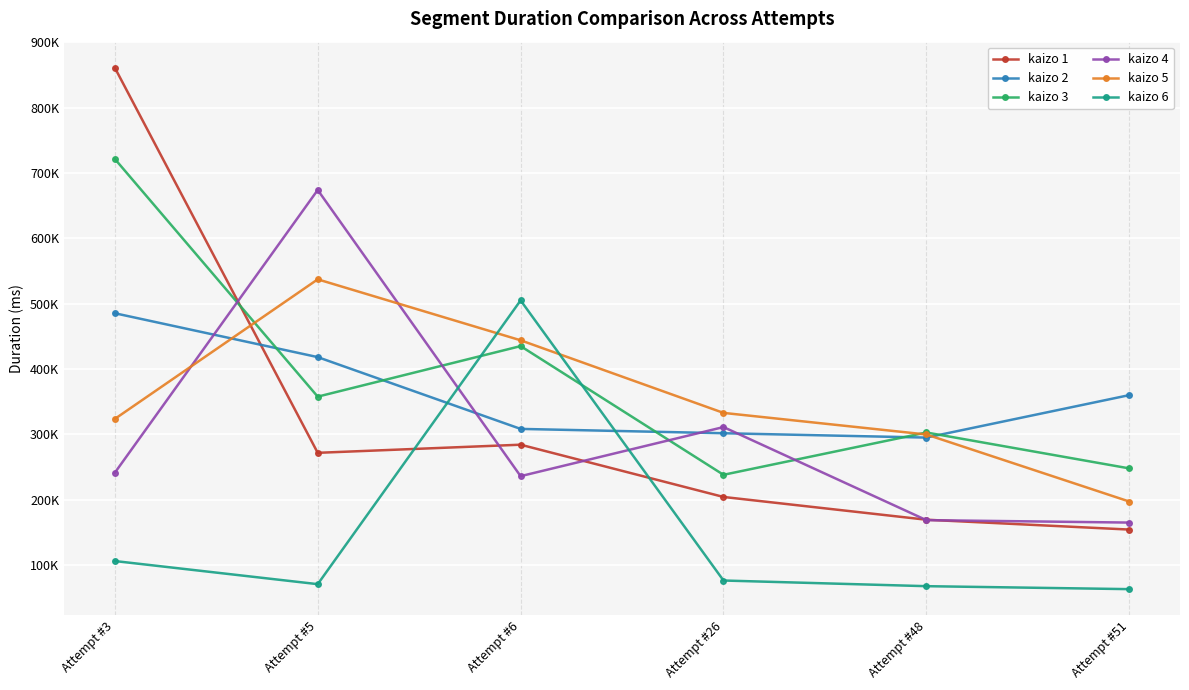

Which series has the widest spread of values?

kaizo 1